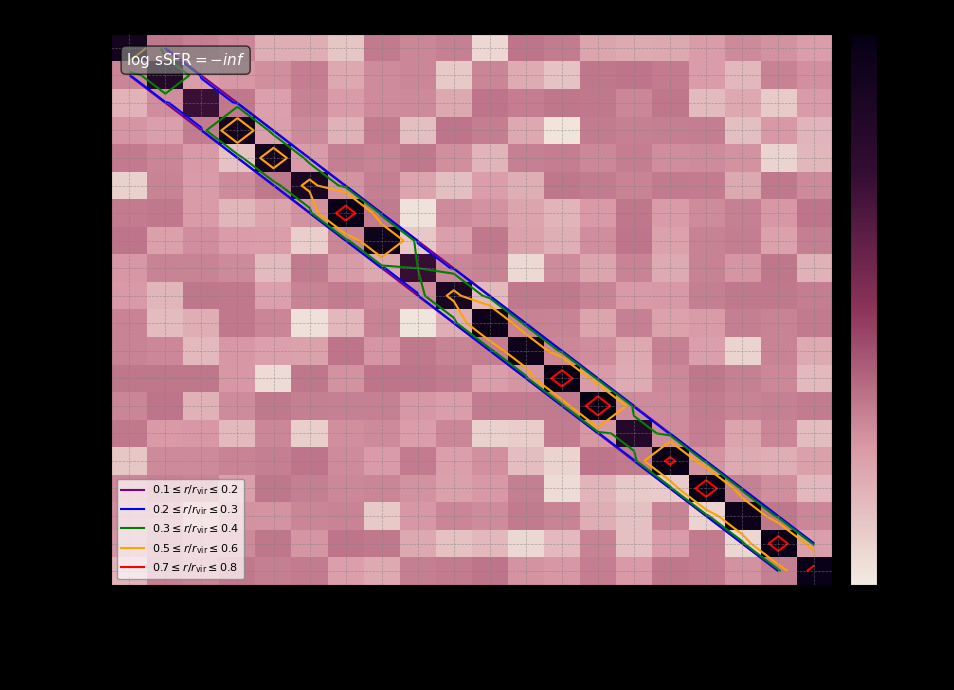

What is the difference between the maximum and minimum values in the Shaun series?

0.1